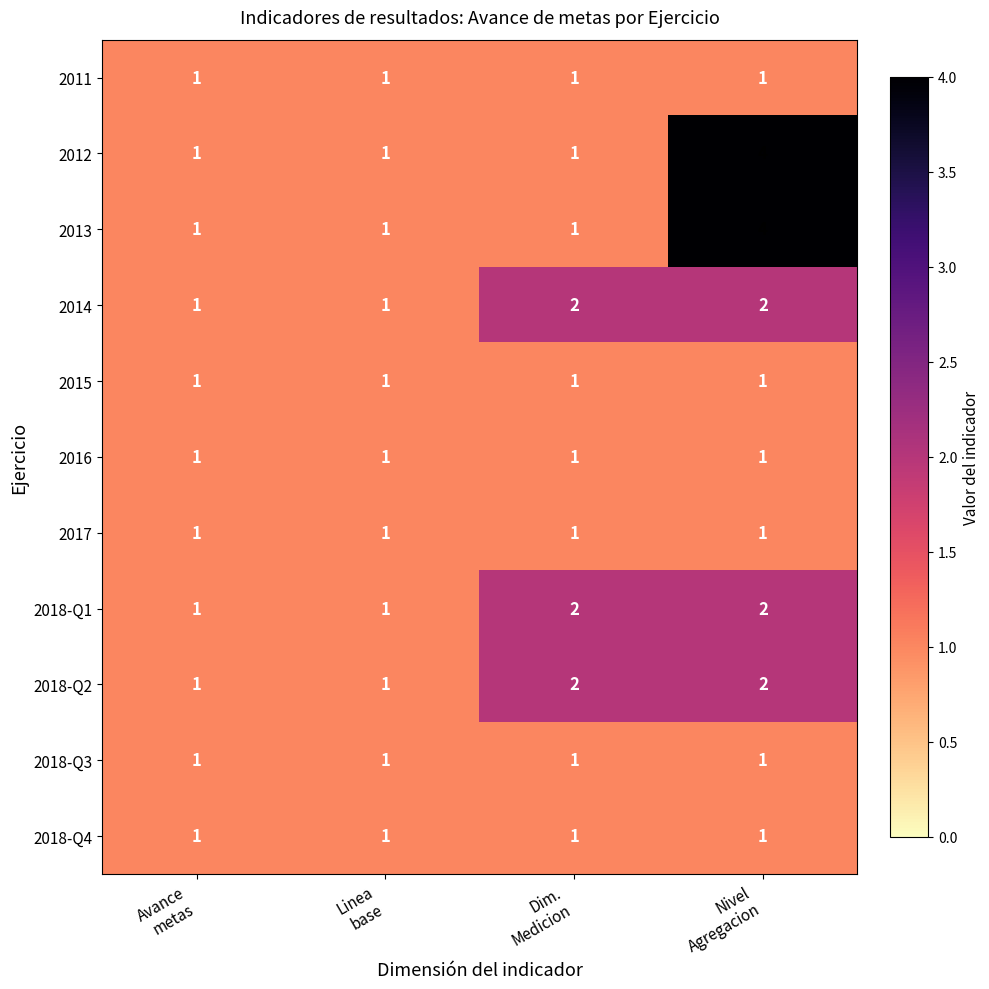

What is the greatest value displayed?

4